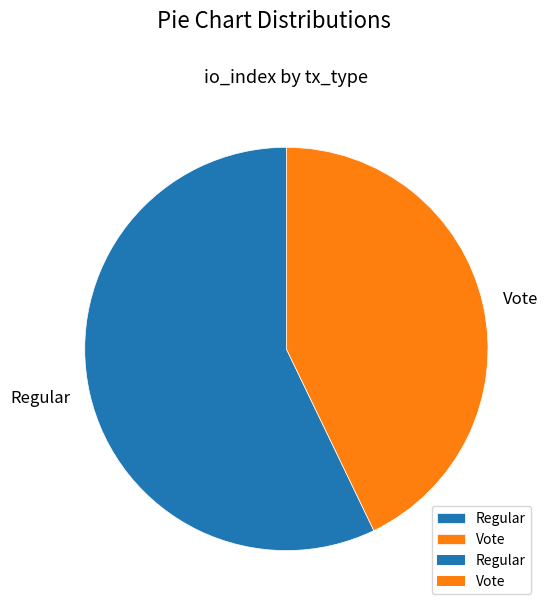

How many segments does this pie chart have?

2